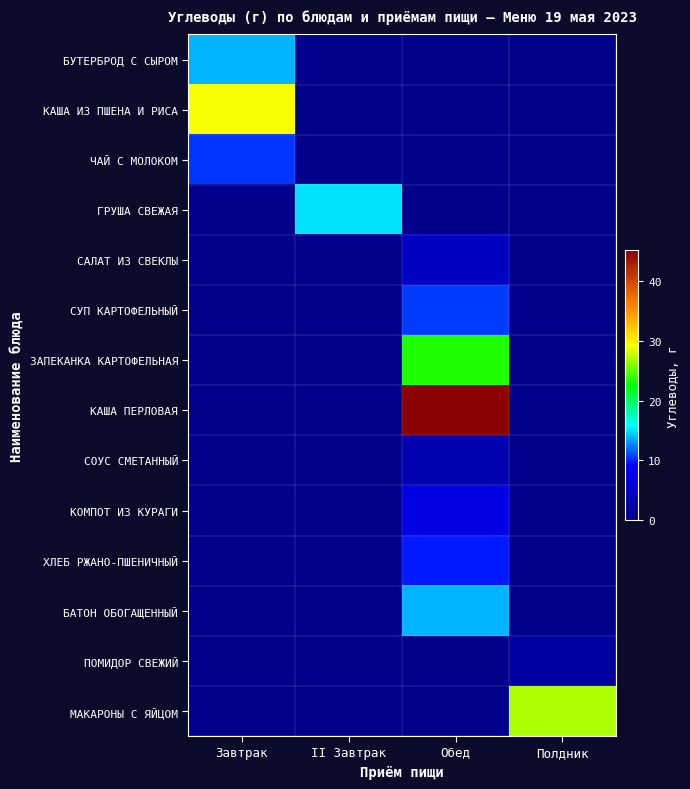

Count the number of categories in the chart.

4